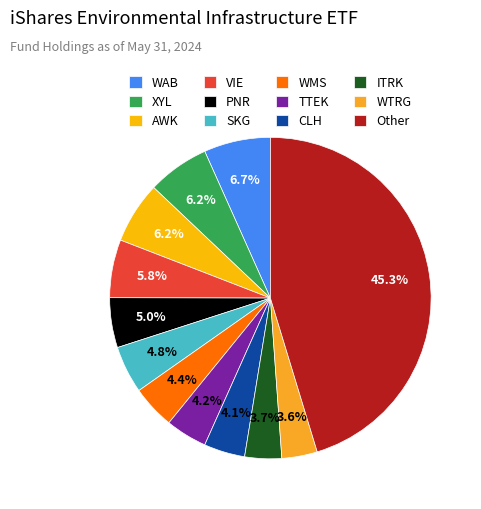

Is it true that VIE is 1% of the pie?

False